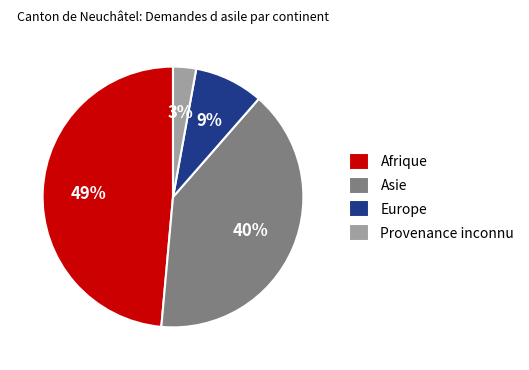

To the nearest percent, what percentage of the pie is Asie?

40%